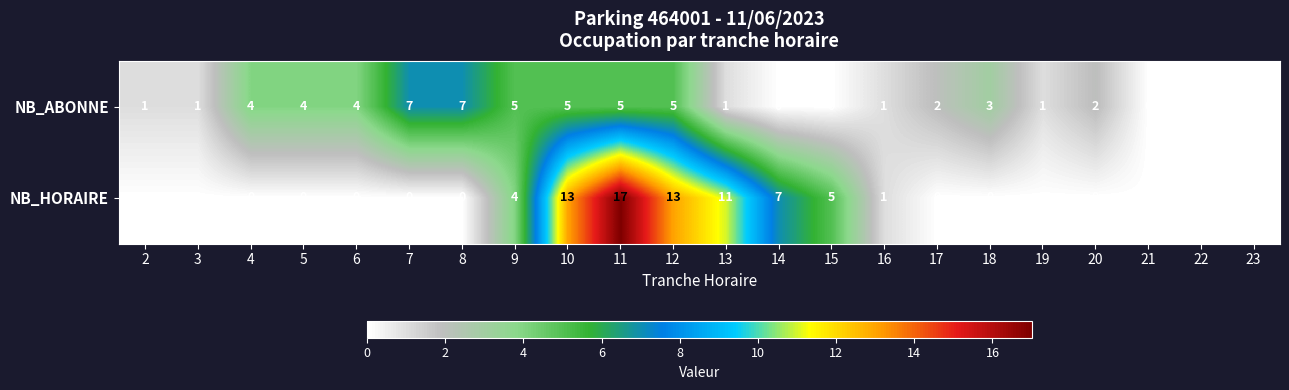

How many values in NB_ABONNE are above zero?

17